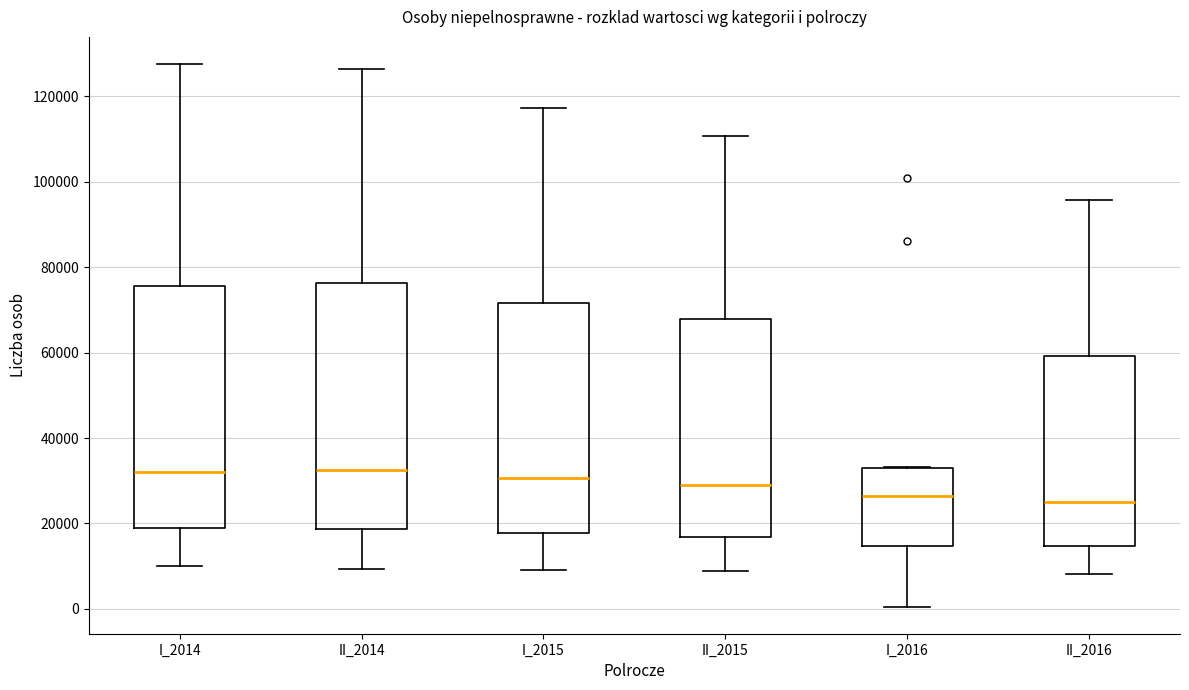

Reading left to right, transcribe this box plot: for each box, give where its median line is, the range the box spans, and where its two whiskers end, as read against the y-axis. The values are not printed on the chart, so give them approximately, as read against the axis.

I_2014: median 32000, box 18000 to 76000, whiskers 10000 to 128000
II_2014: median 32000, box 18000 to 76000, whiskers 10000 to 126000
I_2015: median 30000, box 18000 to 72000, whiskers 10000 to 118000
II_2015: median 30000, box 16000 to 68000, whiskers 8000 to 110000
I_2016: median 26000, box 14000 to 34000, whiskers 0 to 34000
II_2016: median 26000, box 14000 to 60000, whiskers 8000 to 96000